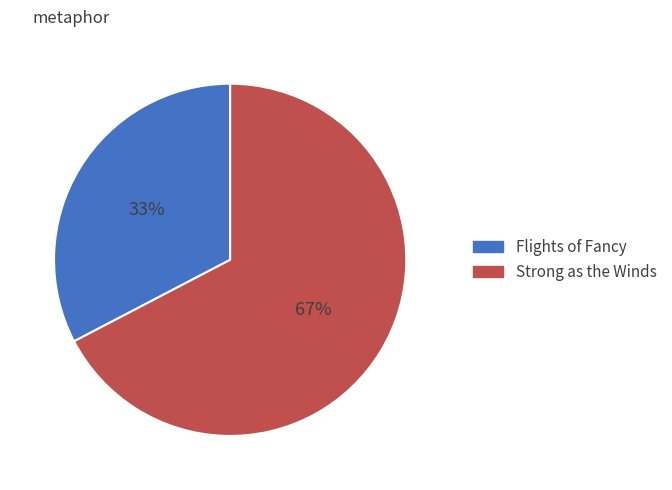

Is there any slice that represents more than half of the pie?

Yes